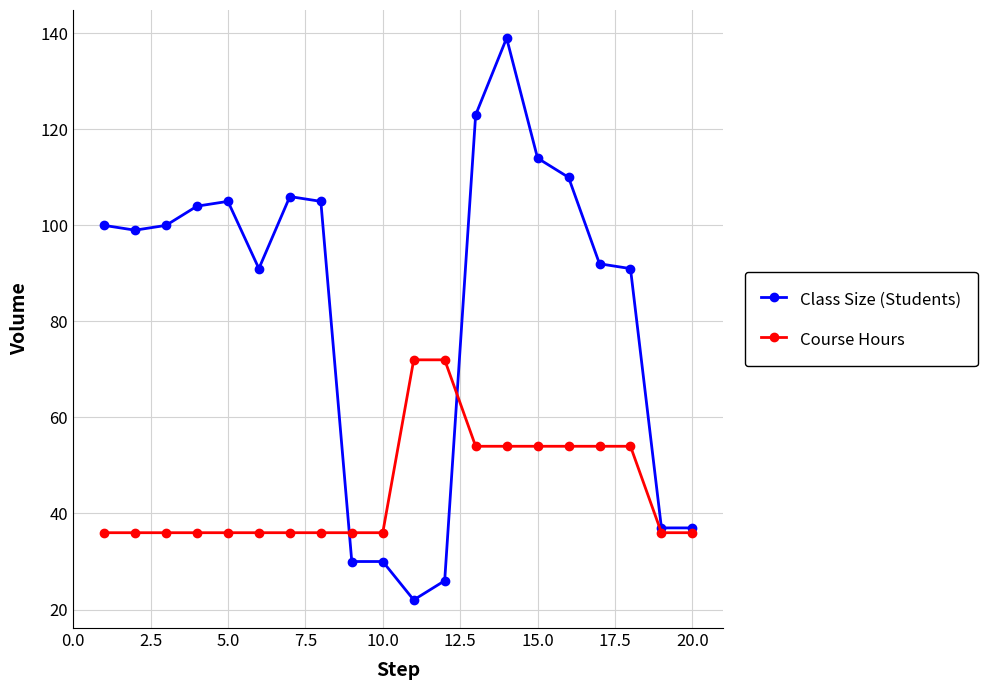

True or false: Class Size (Students) and Course Hours cross at least once.

True